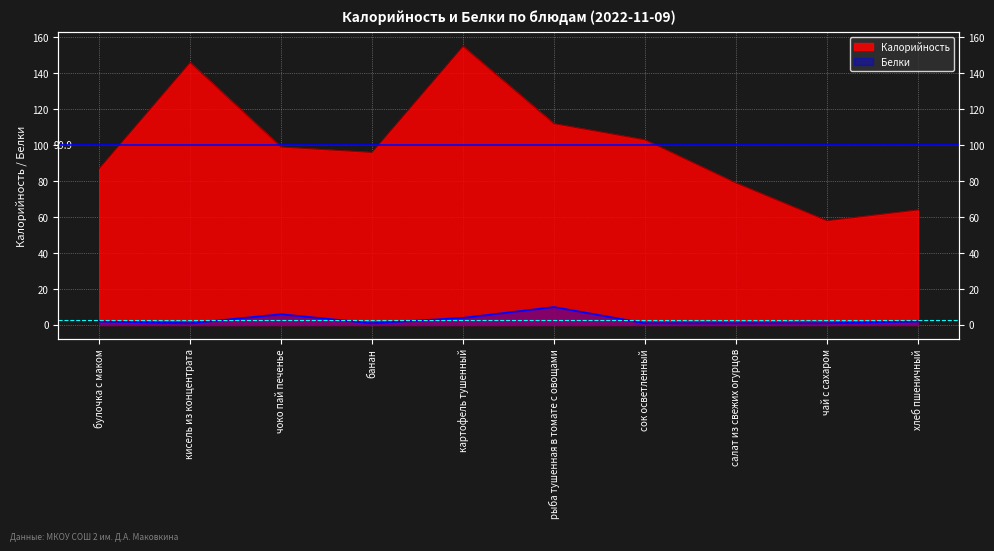

What value does the Калорийность series have at кисель из концентрата, to the nearest 10?

150